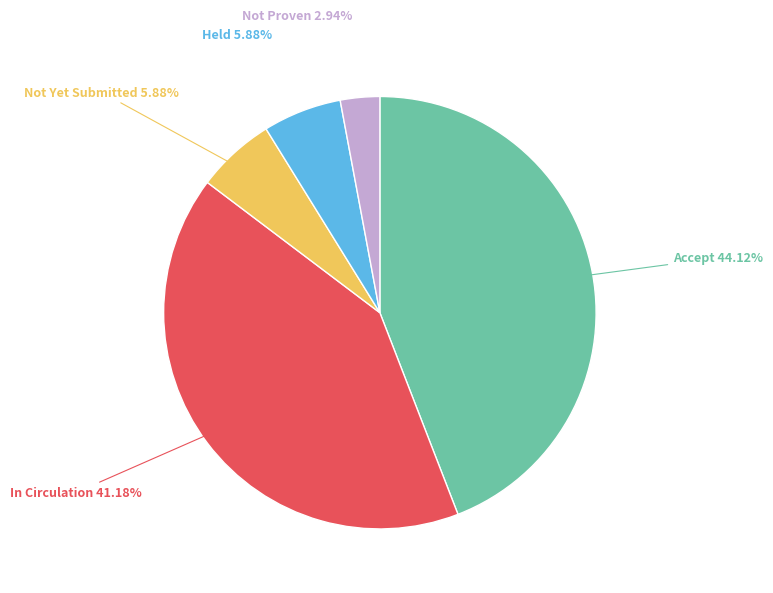

How many segments does this pie chart have?

5